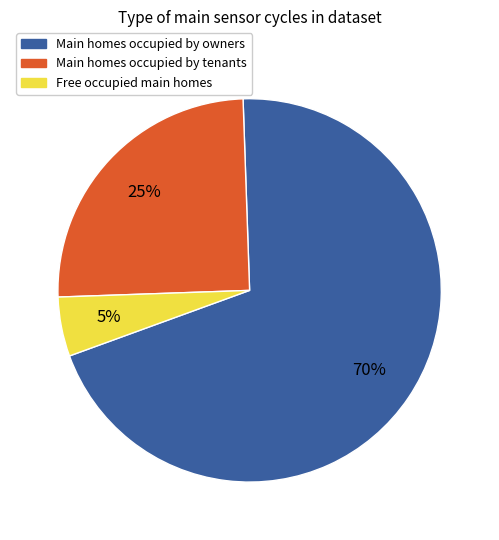

What percentage is the Main homes occupied by owners slice, to the nearest percent?

70%